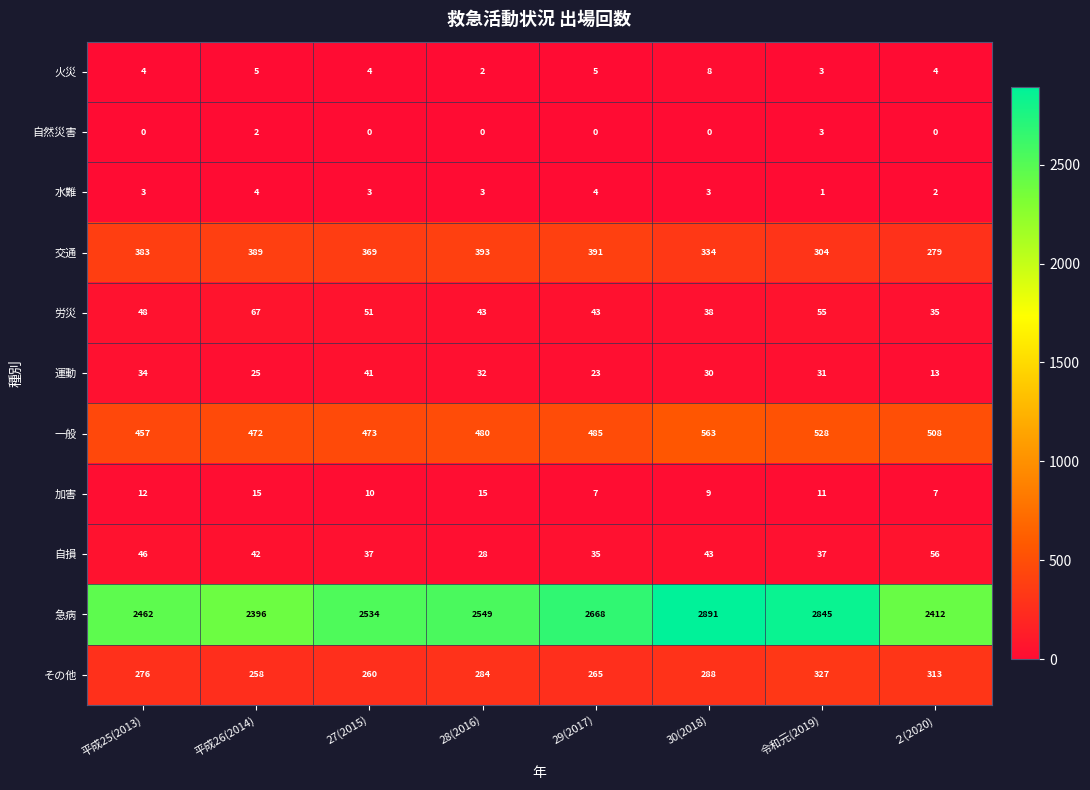

What value does the 労災 series have at 29(2017)?

43